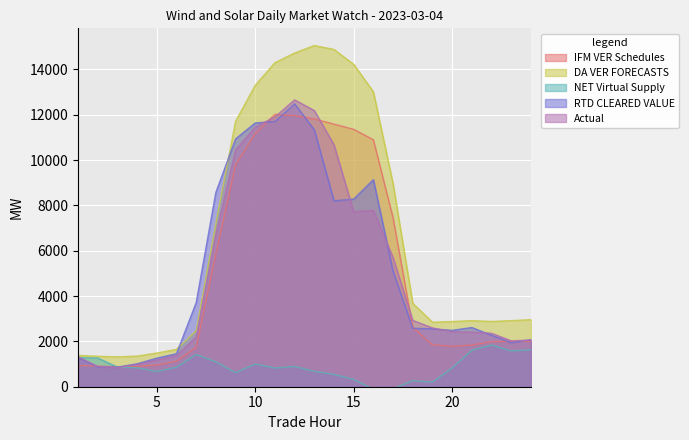

What is the value of the DA VER FORECASTS point at the 15th from the left?

14218.7